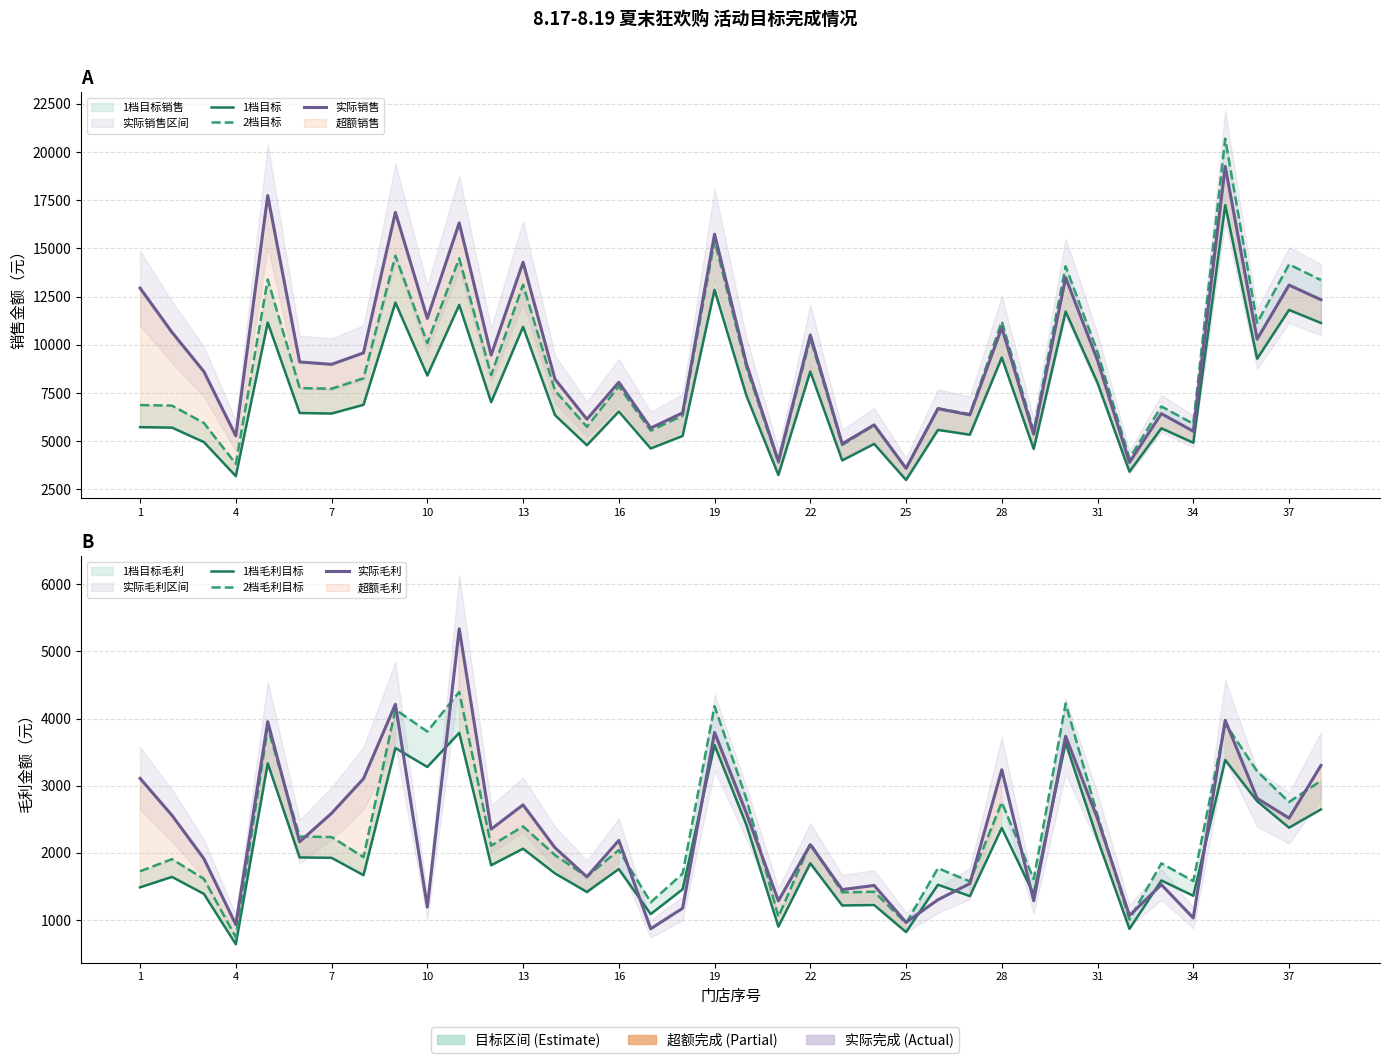

At how many categories does at least one series exceed 8549?

22